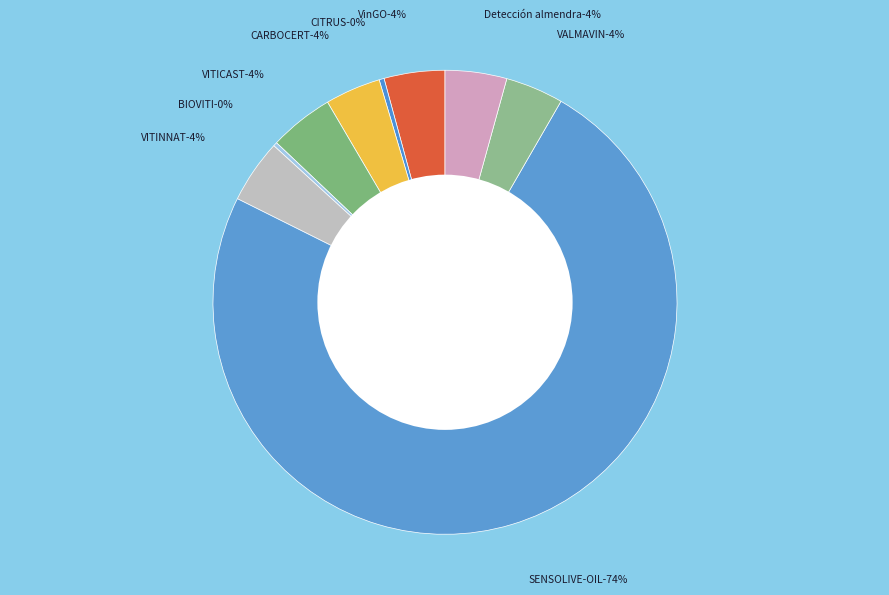

To the nearest percent, what is the combined percentage of VinGO and CITRUS?

5%